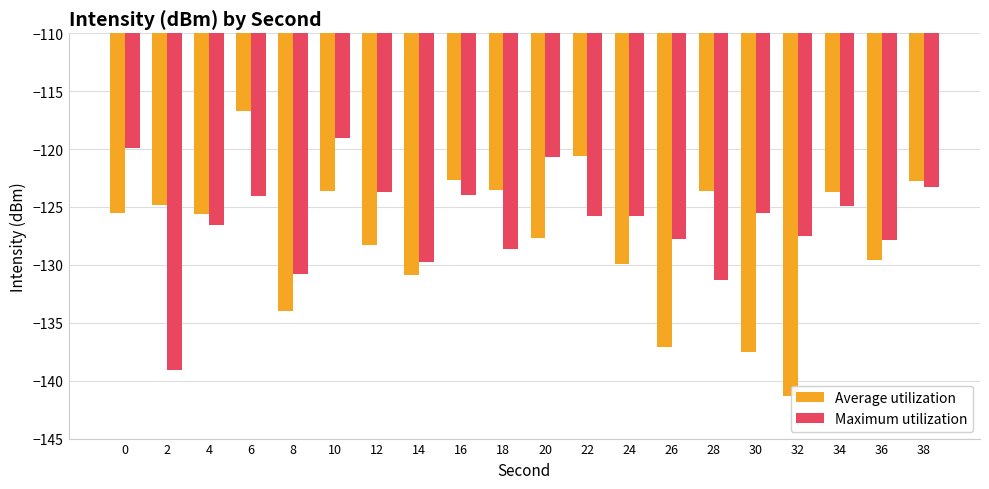

What is the minimum value for Maximum utilization?

-139.1